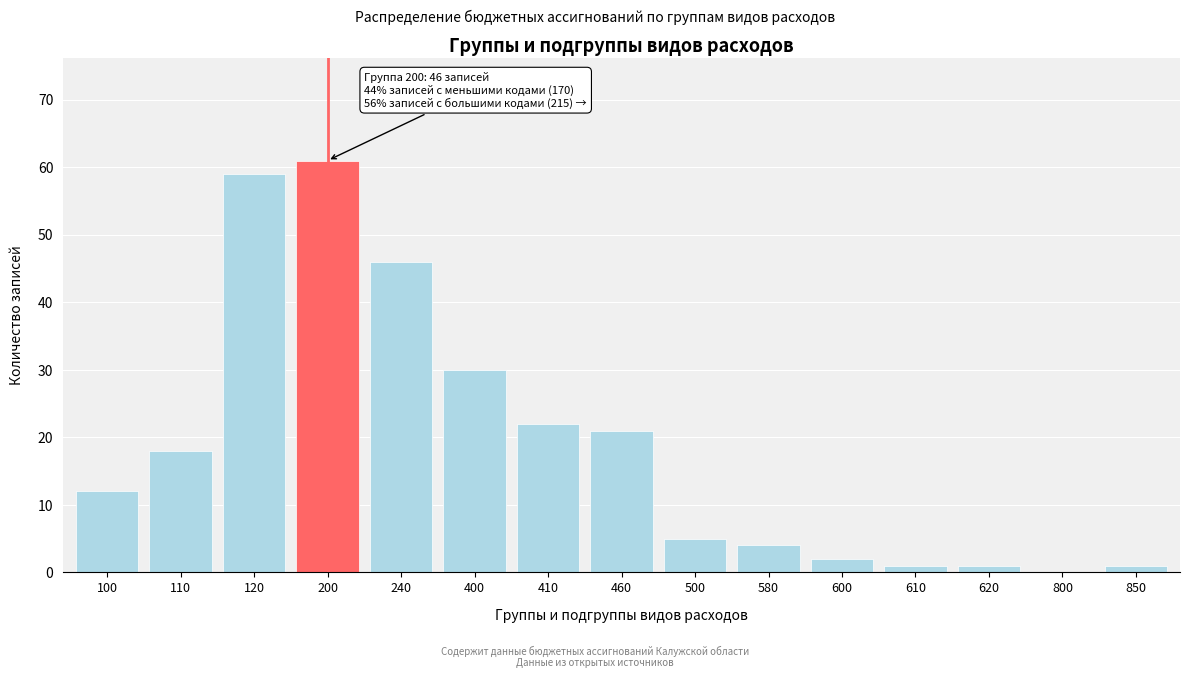

Reading left to right, list all the values displayed in this chart.

100=12	110=18	120=59	200=61	240=46	400=30	410=22	460=21	500=5	580=4	600=2	610=1	620=1	800=0	850=1